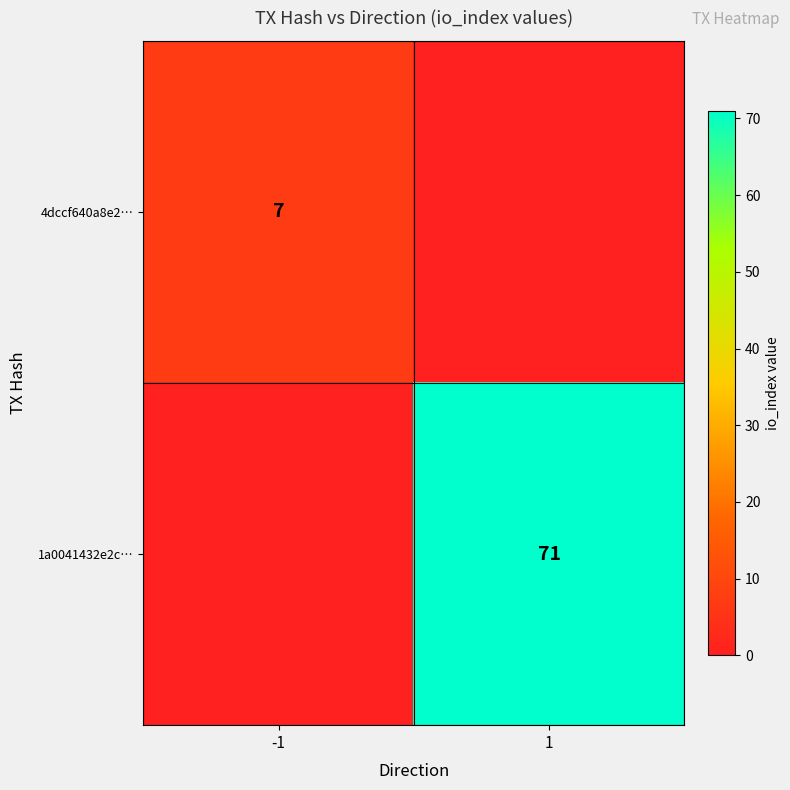

True or false: 4dccf640a8e2… has a value of 11 at -1.

False